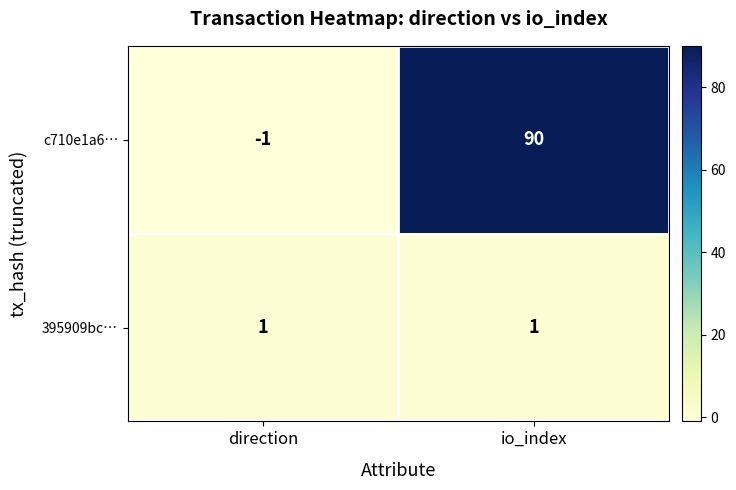

Reading right to left, what are all the values shown in this chart?

c710e1a6…: 90	-1
395909bc…: 1	1